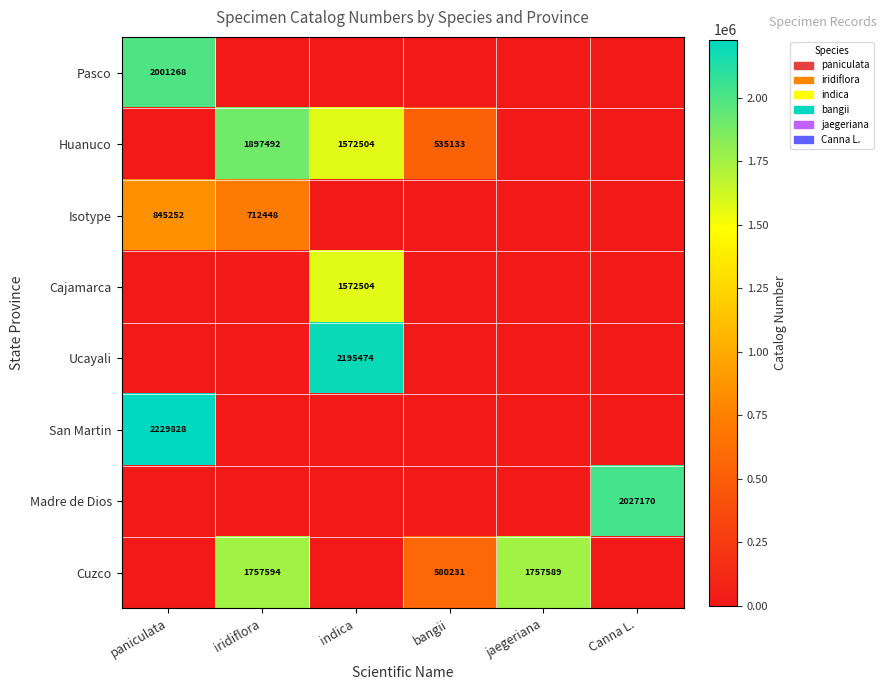

Between Canna L. and paniculata, which is larger?

paniculata